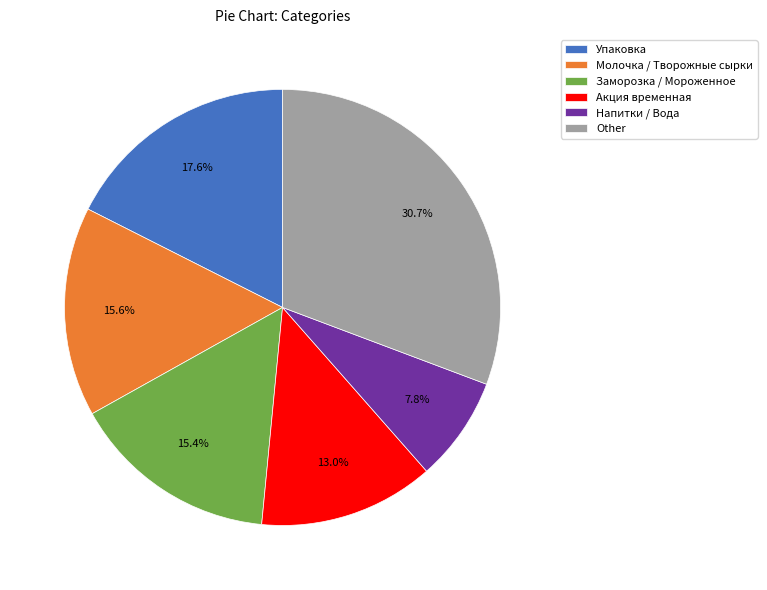

Which slice is the smallest?

Напитки / Вода